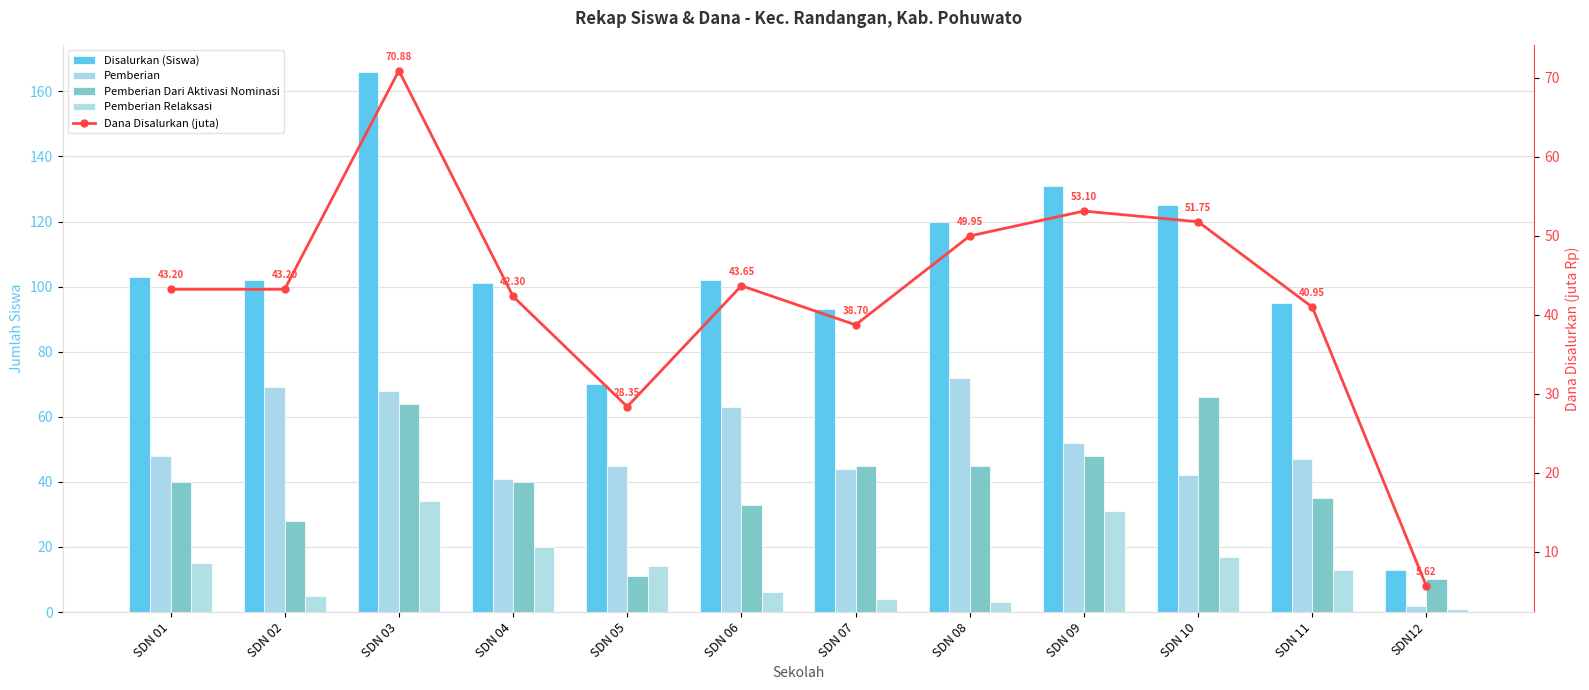

Is it true that Pemberian equals 2.9 at SDN12?

False